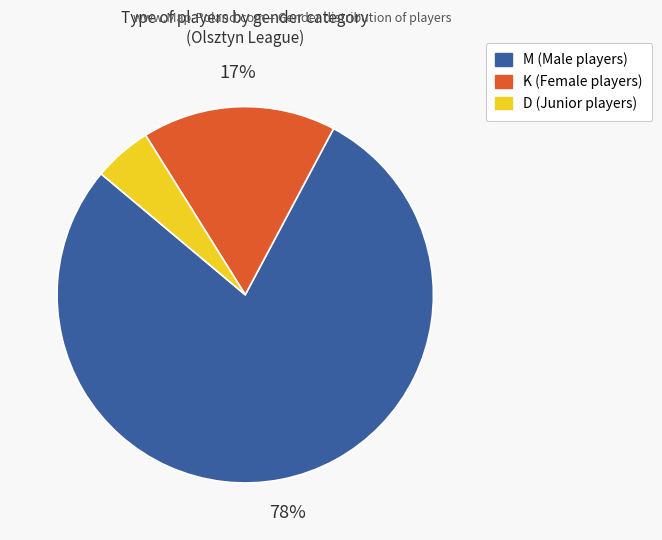

Count the number of slices in the pie.

3